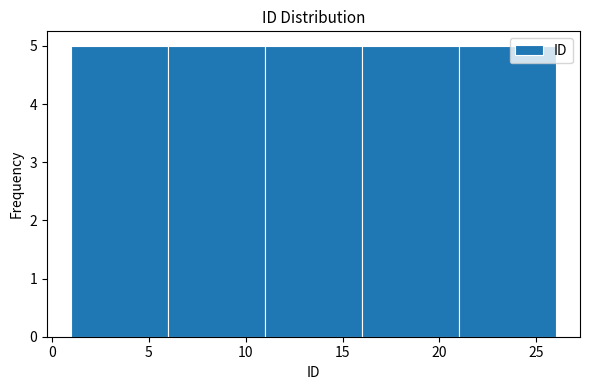

Reading left to right, list every bar in this chart as the range it spans on the x-axis followed by its height. The values are not printed on the chart, so give them approximately, as read against the axis.

1 to 6: 5
6 to 11: 5
11 to 16: 5
16 to 21: 5
21 to 26: 5